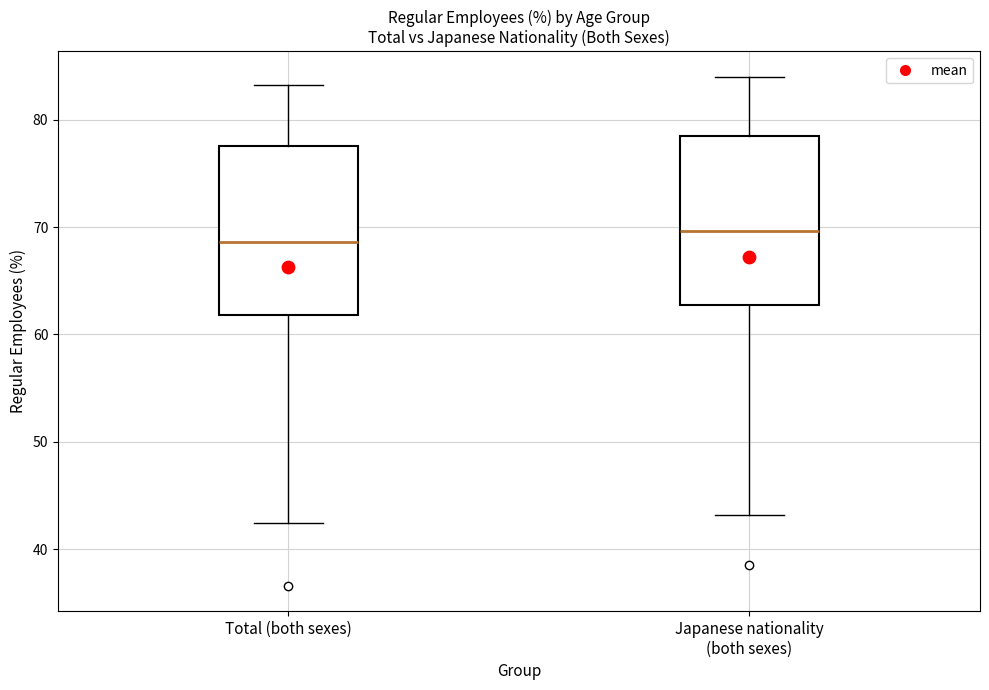

Reading left to right, transcribe this box plot: for each box, give where its median line is, the range the box spans, and where its two whiskers end, as read against the y-axis. The values are not printed on the chart, so give them approximately, as read against the axis.

Total (both sexes): median 69, box 62 to 78, whiskers 42 to 83
Japanese nationality (both sexes): median 70, box 63 to 79, whiskers 43 to 84